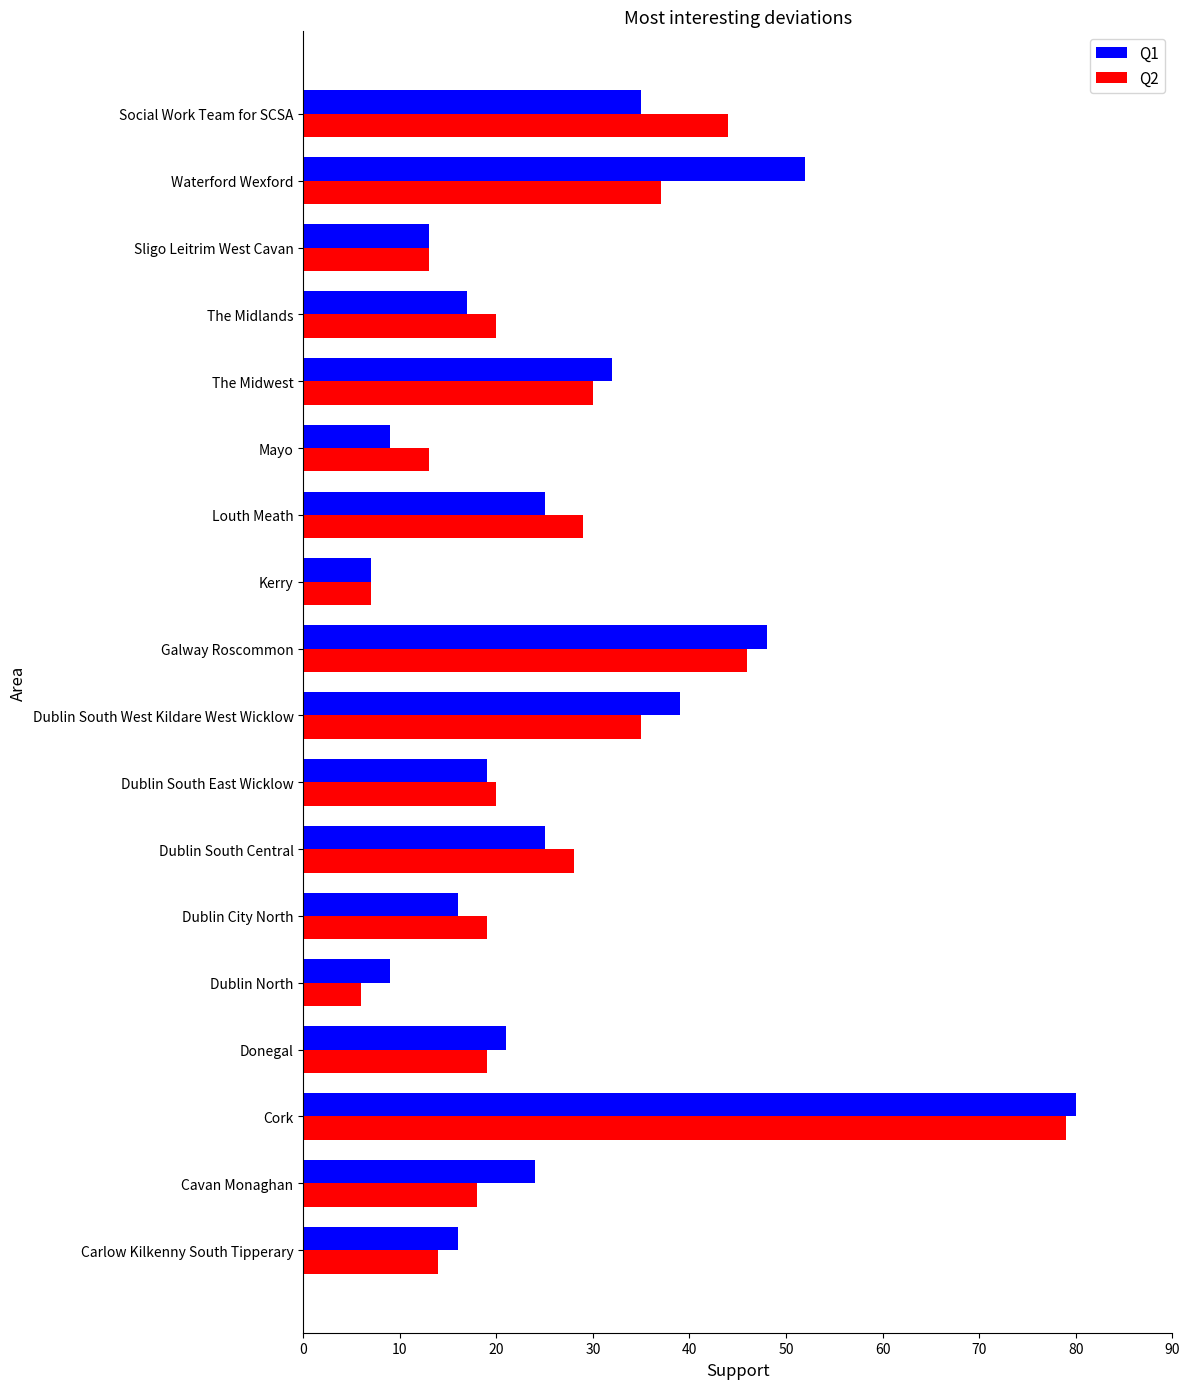

What is the spread (max minus min) of values at Dublin North?

3